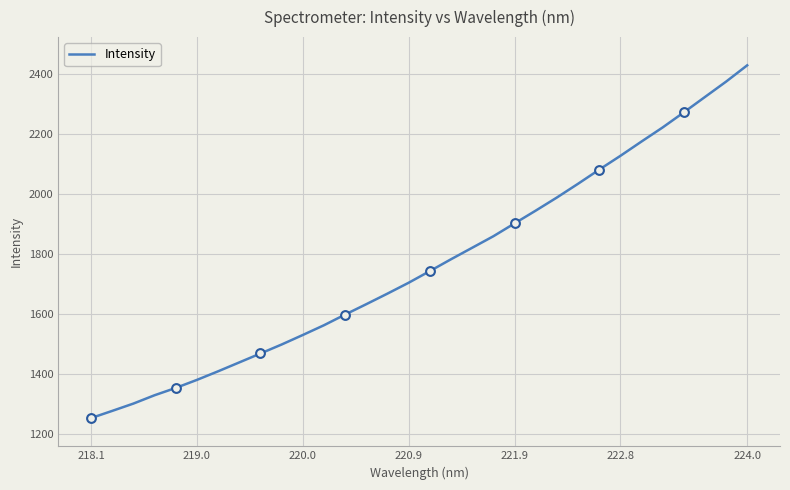

What is the minimum value shown in the chart?

1252.6